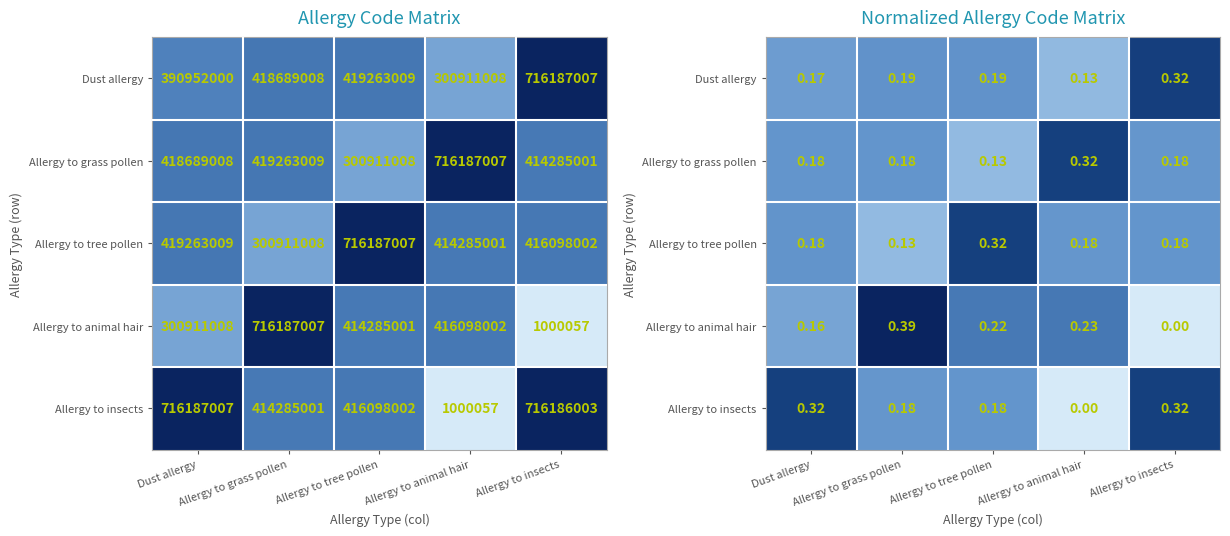

At which category does the chart reach its peak across all series?

Allergy to grass pollen